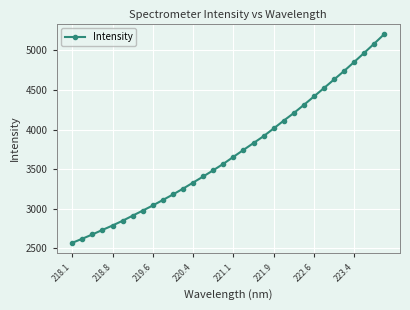

How many values are below 3656?

16